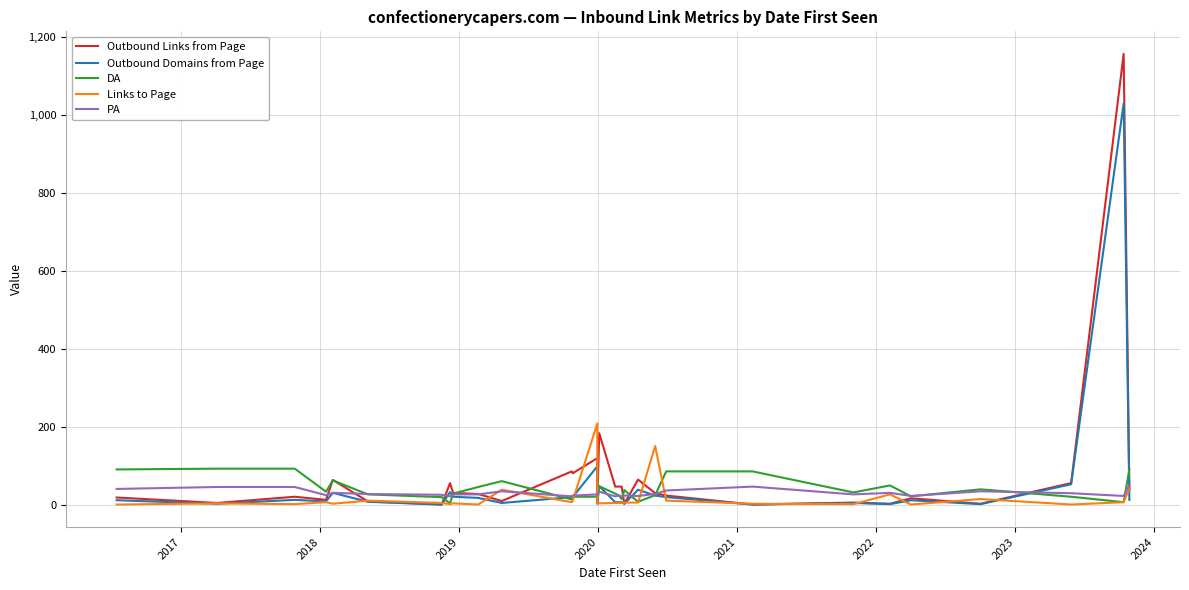

How many values in the Outbound Links from Page series exceed 28?

15